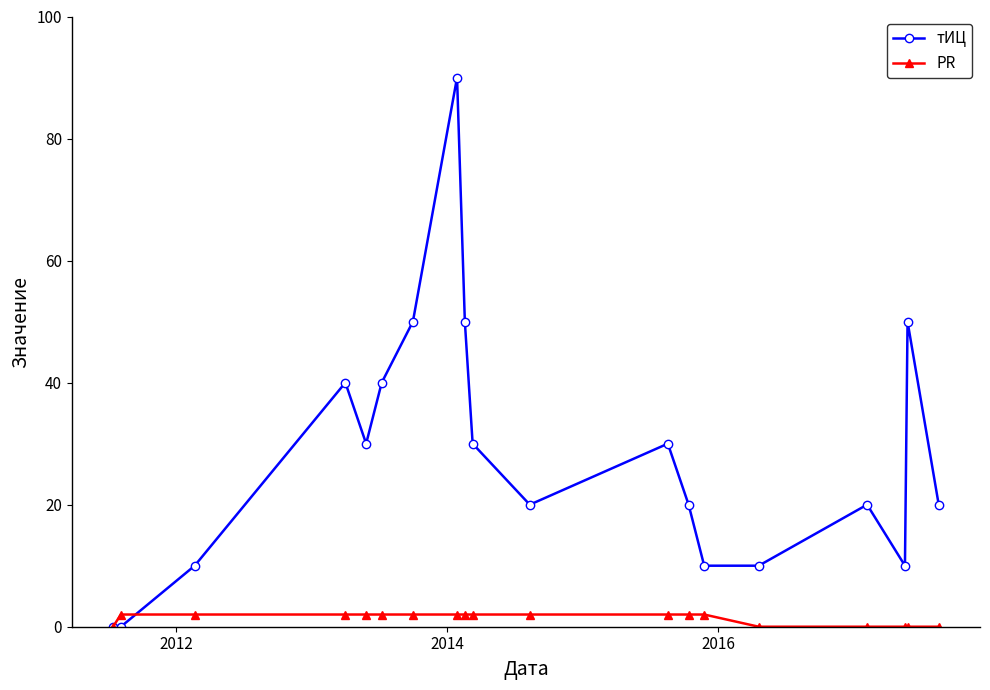

List the series in order of their peak value, highest first.

тИЦ, PR